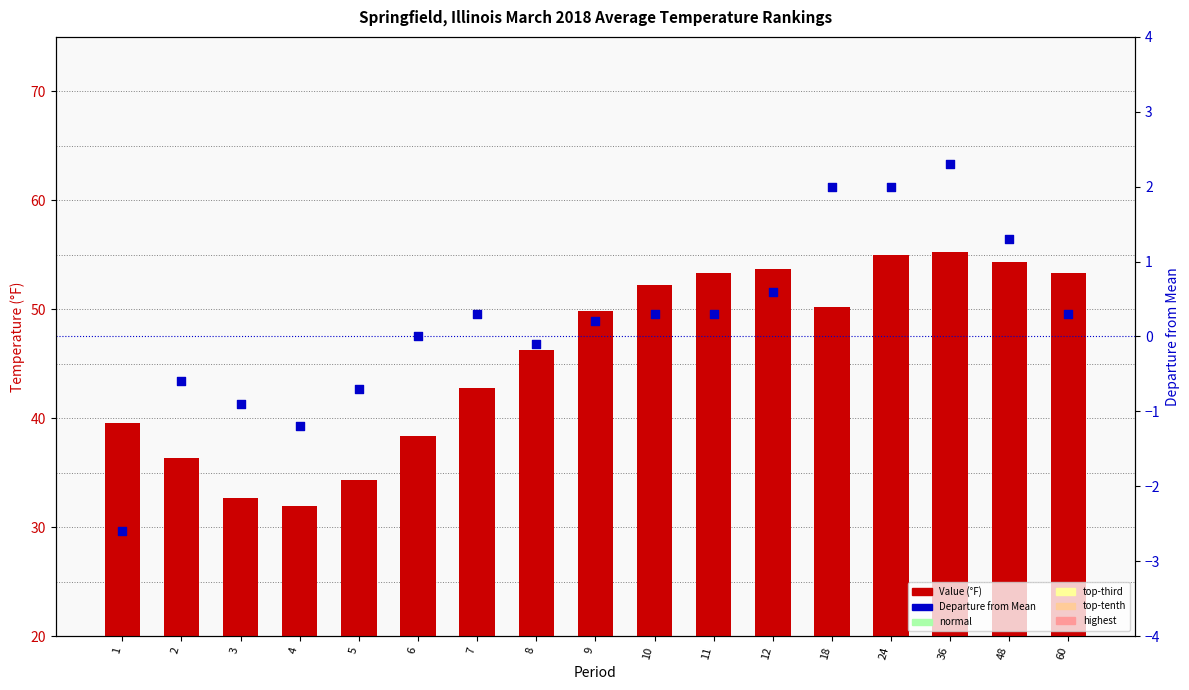

Which series has the largest total across all categories?

Value (°F)